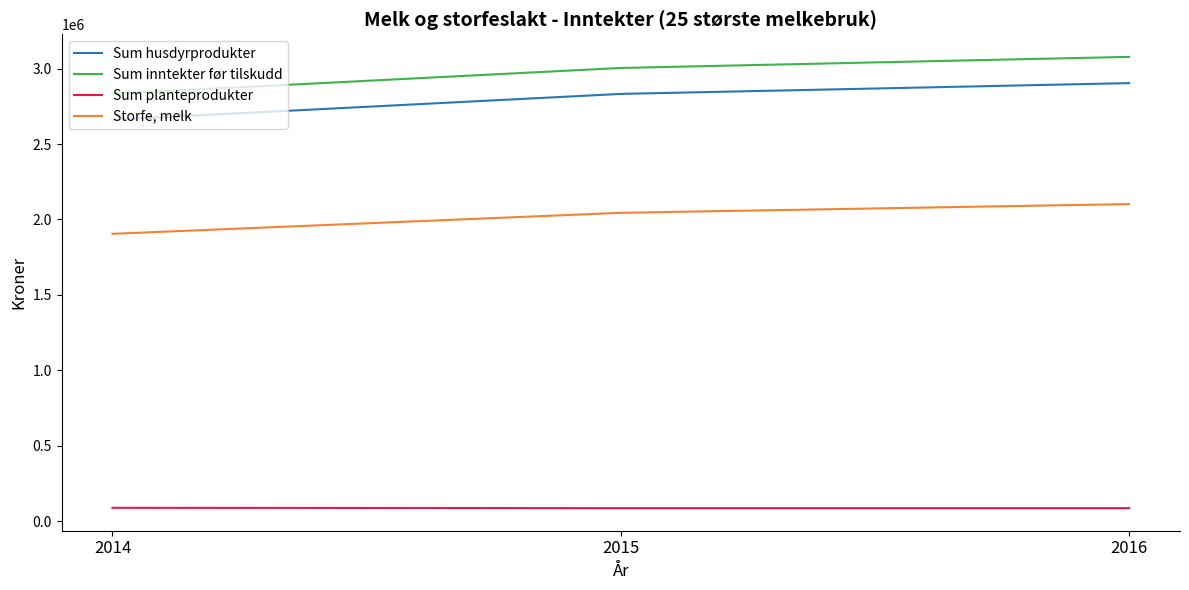

What is the total value across all series at 2016?

8170934